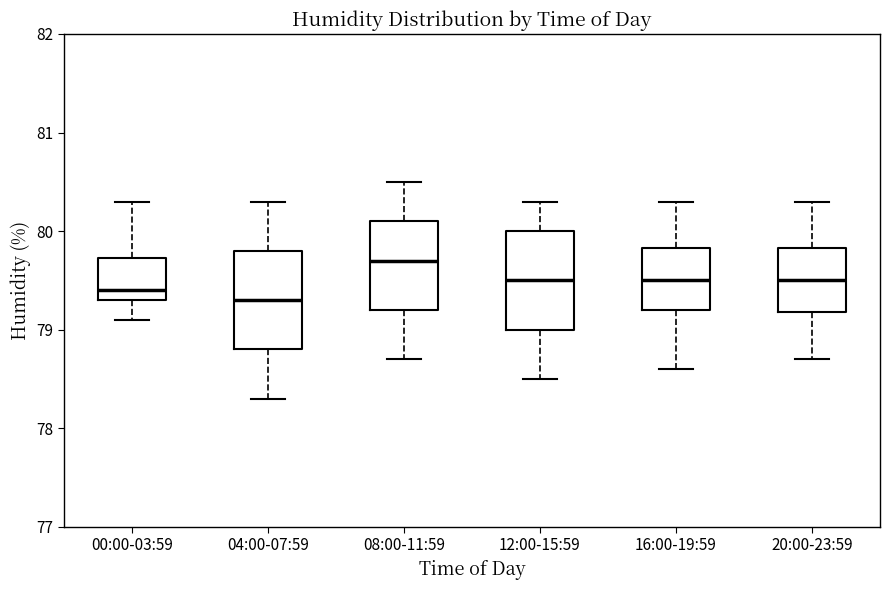

Where does the upper whisker of the box for 08:00-11:59 end on the y-axis? The values are not printed on the chart, so give them approximately, as read against the axis.

80.5